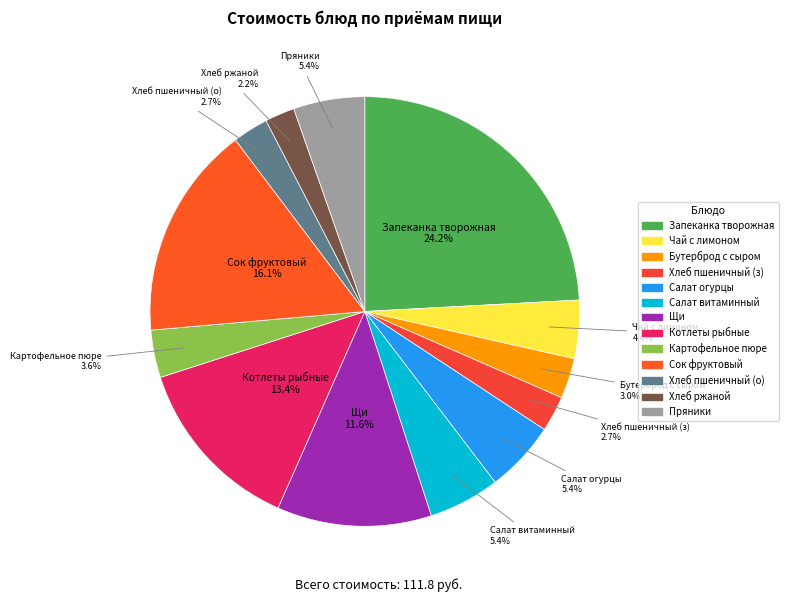

To the nearest percent, what portion does Салат витаминный represent?

5%